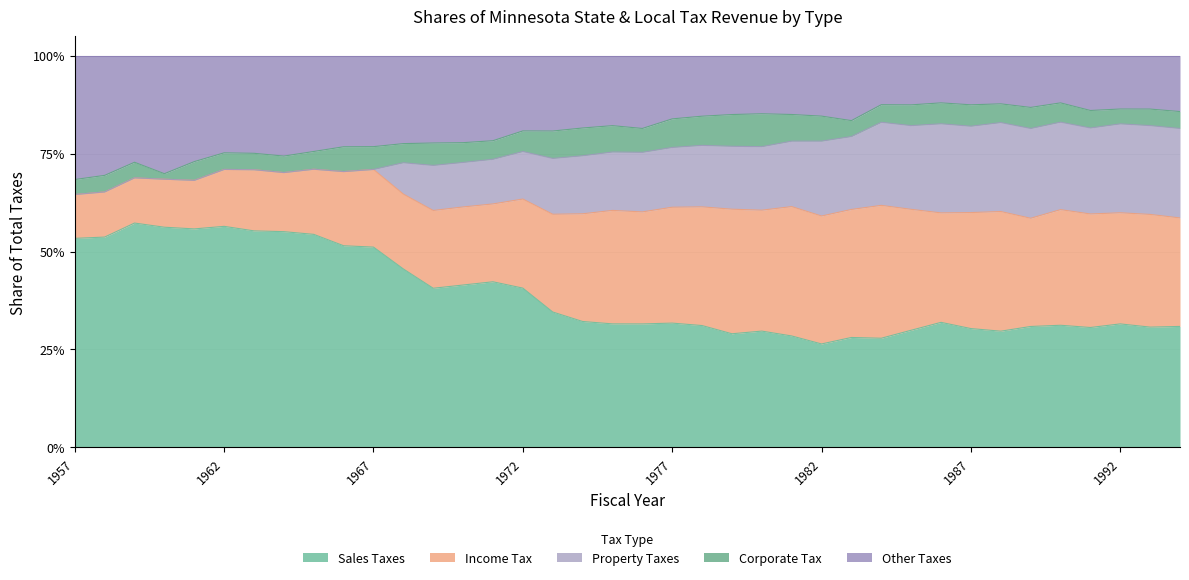

The value of Property Taxes at 1979 is 0.2. True or false?

False